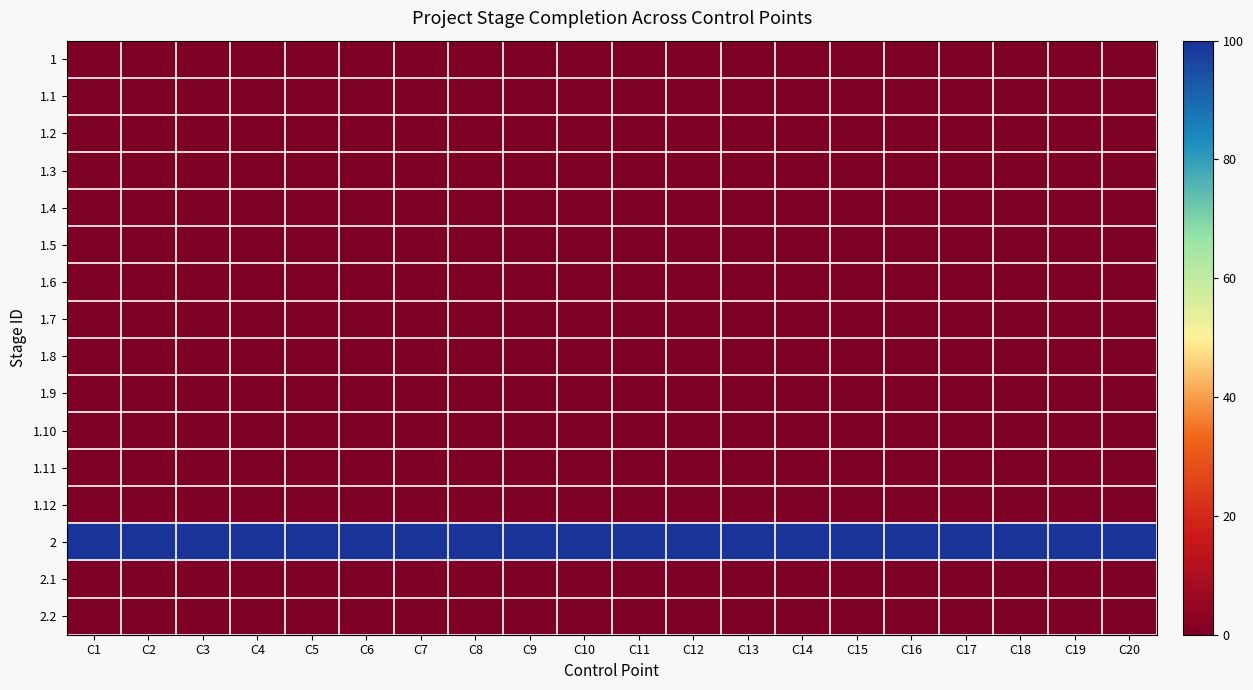

Reading left to right, extract all data points from this chart.

1: C1=0	C2=0	C3=0	C4=0	C5=0	C6=0	C7=0	C8=0	C9=0	C10=0	C11=0	C12=0	C13=0	C14=0	C15=0	C16=0	C17=0	C18=0	C19=0	C20=0
1.1: C1=0	C2=0	C3=0	C4=0	C5=0	C6=0	C7=0	C8=0	C9=0	C10=0	C11=0	C12=0	C13=0	C14=0	C15=0	C16=0	C17=0	C18=0	C19=0	C20=0
1.2: C1=0	C2=0	C3=0	C4=0	C5=0	C6=0	C7=0	C8=0	C9=0	C10=0	C11=0	C12=0	C13=0	C14=0	C15=0	C16=0	C17=0	C18=0	C19=0	C20=0
1.3: C1=0	C2=0	C3=0	C4=0	C5=0	C6=0	C7=0	C8=0	C9=0	C10=0	C11=0	C12=0	C13=0	C14=0	C15=0	C16=0	C17=0	C18=0	C19=0	C20=0
1.4: C1=0	C2=0	C3=0	C4=0	C5=0	C6=0	C7=0	C8=0	C9=0	C10=0	C11=0	C12=0	C13=0	C14=0	C15=0	C16=0	C17=0	C18=0	C19=0	C20=0
1.5: C1=0	C2=0	C3=0	C4=0	C5=0	C6=0	C7=0	C8=0	C9=0	C10=0	C11=0	C12=0	C13=0	C14=0	C15=0	C16=0	C17=0	C18=0	C19=0	C20=0
1.6: C1=0	C2=0	C3=0	C4=0	C5=0	C6=0	C7=0	C8=0	C9=0	C10=0	C11=0	C12=0	C13=0	C14=0	C15=0	C16=0	C17=0	C18=0	C19=0	C20=0
1.7: C1=0	C2=0	C3=0	C4=0	C5=0	C6=0	C7=0	C8=0	C9=0	C10=0	C11=0	C12=0	C13=0	C14=0	C15=0	C16=0	C17=0	C18=0	C19=0	C20=0
1.8: C1=0	C2=0	C3=0	C4=0	C5=0	C6=0	C7=0	C8=0	C9=0	C10=0	C11=0	C12=0	C13=0	C14=0	C15=0	C16=0	C17=0	C18=0	C19=0	C20=0
1.9: C1=0	C2=0	C3=0	C4=0	C5=0	C6=0	C7=0	C8=0	C9=0	C10=0	C11=0	C12=0	C13=0	C14=0	C15=0	C16=0	C17=0	C18=0	C19=0	C20=0
1.10: C1=0	C2=0	C3=0	C4=0	C5=0	C6=0	C7=0	C8=0	C9=0	C10=0	C11=0	C12=0	C13=0	C14=0	C15=0	C16=0	C17=0	C18=0	C19=0	C20=0
1.11: C1=0	C2=0	C3=0	C4=0	C5=0	C6=0	C7=0	C8=0	C9=0	C10=0	C11=0	C12=0	C13=0	C14=0	C15=0	C16=0	C17=0	C18=0	C19=0	C20=0
1.12: C1=0	C2=0	C3=0	C4=0	C5=0	C6=0	C7=0	C8=0	C9=0	C10=0	C11=0	C12=0	C13=0	C14=0	C15=0	C16=0	C17=0	C18=0	C19=0	C20=0
2: C1=100	C2=100	C3=100	C4=100	C5=100	C6=100	C7=100	C8=100	C9=100	C10=100	C11=100	C12=100	C13=100	C14=100	C15=100	C16=100	C17=100	C18=100	C19=100	C20=100
2.1: C1=0	C2=0	C3=0	C4=0	C5=0	C6=0	C7=0	C8=0	C9=0	C10=0	C11=0	C12=0	C13=0	C14=0	C15=0	C16=0	C17=0	C18=0	C19=0	C20=0
2.2: C1=0	C2=0	C3=0	C4=0	C5=0	C6=0	C7=0	C8=0	C9=0	C10=0	C11=0	C12=0	C13=0	C14=0	C15=0	C16=0	C17=0	C18=0	C19=0	C20=0